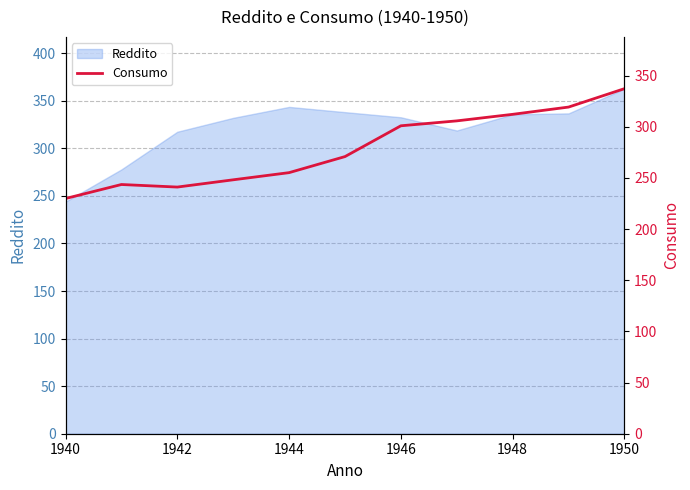

Is it true that Reddito equals 332.7 at 1946?

True